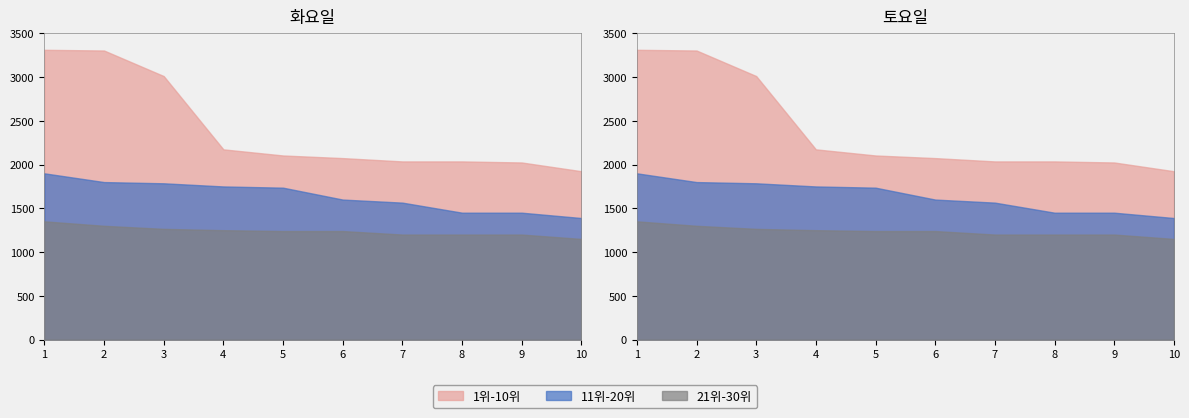

True or false: 21위-30위 and 11위-20위 intersect in this chart.

False